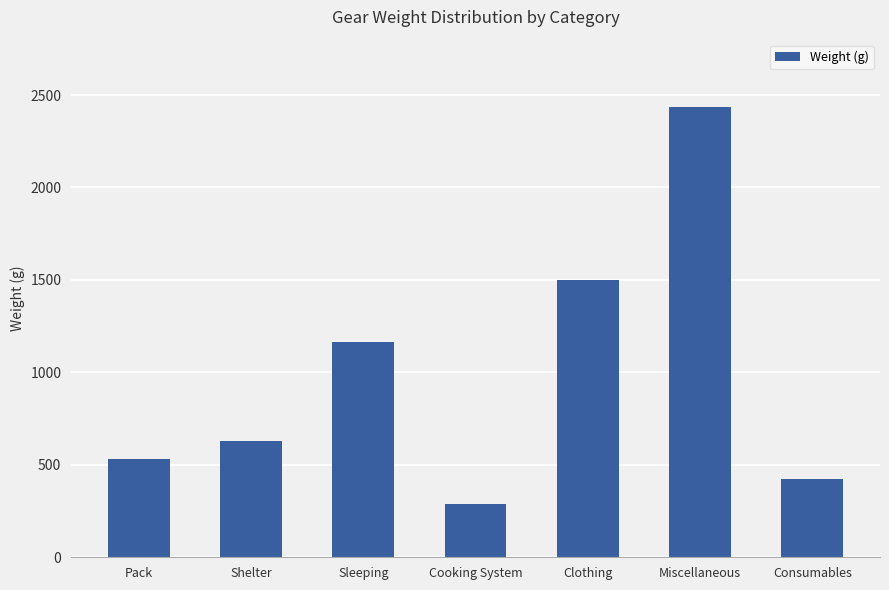

Rank the categories by value from lowest to highest.

Cooking System, Consumables, Pack, Shelter, Sleeping, Clothing, Miscellaneous